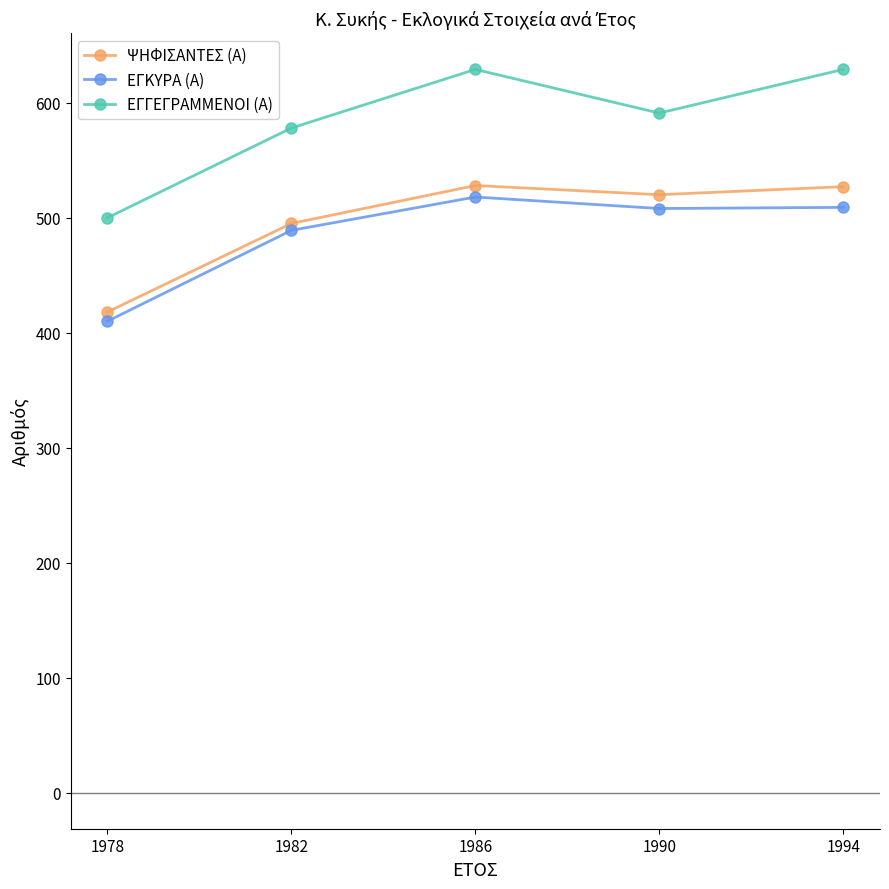

What is the sum of the ΕΓΚΥΡΑ (Α) values at 1990 and 1994?

1017